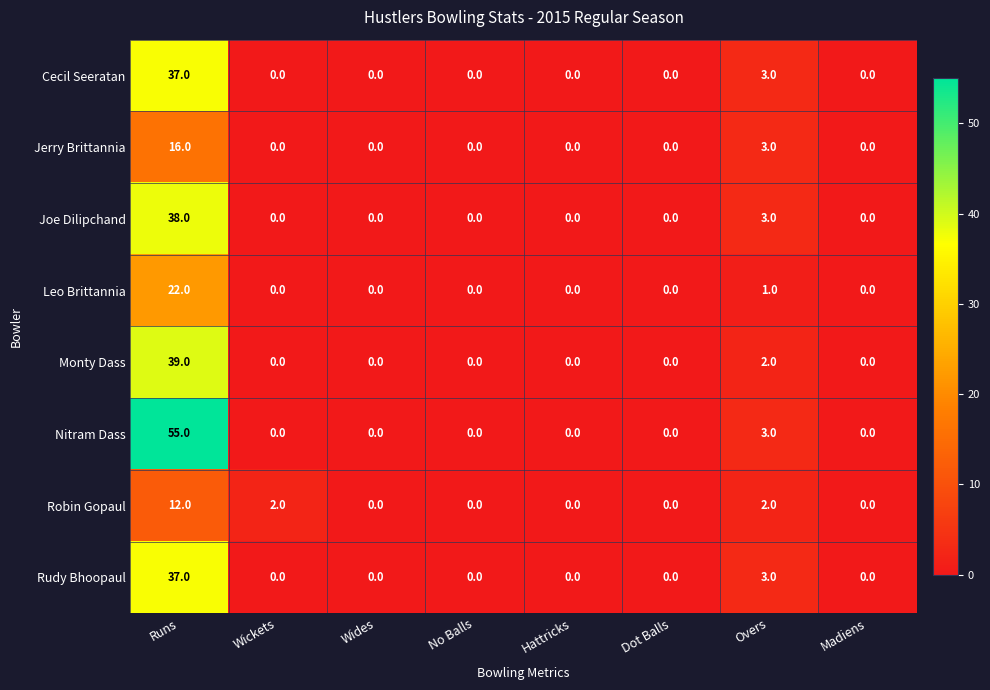

What is the maximum value for Jerry Brittannia?

16